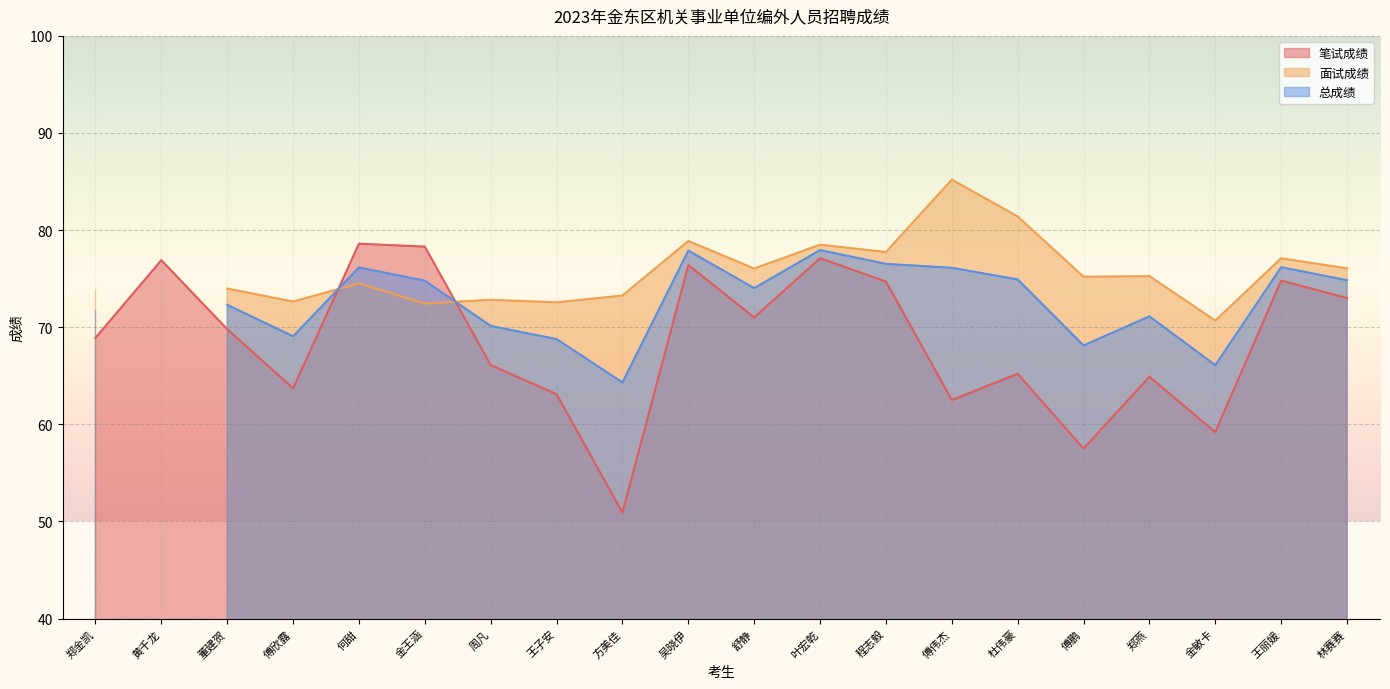

Reading left to right, extract all data points from this chart.

笔试成绩: 郑金凯=68.9	黄千龙=76.9	董建贺=69.8	傅欣露=63.7	何甜=78.6	金王涵=78.3	周凡=66.1	王子安=63.1	方美佳=50.9	吴晓伊=76.4	舒静=71.0	叶宏乾=77.1	程志毅=74.7	傅伟杰=62.5	杜伟豪=65.2	傅鹏=57.5	郑燕=64.9	金敏卡=59.2	王丽媛=74.8	林赛赛=73.0
面试成绩: 郑金凯=73.9	黄千龙=0.0	董建贺=74.0	傅欣露=72.6	何甜=74.5	金王涵=72.4	周凡=72.8	王子安=72.6	方美佳=73.3	吴晓伊=78.9	舒静=76.0	叶宏乾=78.5	程志毅=77.7	傅伟杰=85.2	杜伟豪=81.4	傅鹏=75.2	郑燕=75.3	金敏卡=70.7	王丽媛=77.1	林赛赛=76.1
总成绩: 郑金凯=71.9	黄千龙=0.0	董建贺=72.3	傅欣露=69.1	何甜=76.2	金王涵=74.8	周凡=70.1	王子安=68.8	方美佳=64.3	吴晓伊=77.9	舒静=74.0	叶宏乾=77.9	程志毅=76.5	傅伟杰=76.1	杜伟豪=74.9	傅鹏=68.1	郑燕=71.1	金敏卡=66.1	王丽媛=76.2	林赛赛=74.8